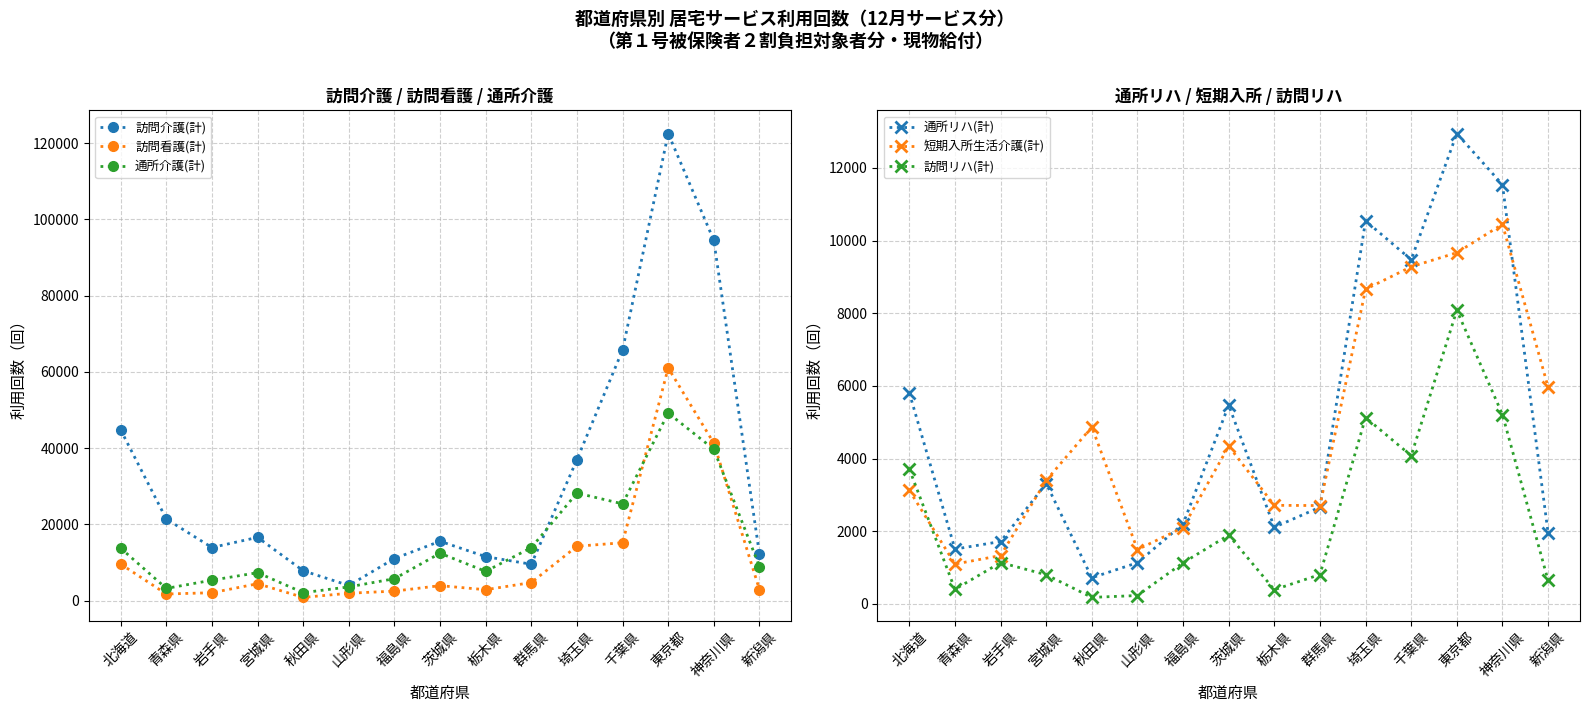

Which category has the highest value in the 訪問リハ(計) series?

東京都